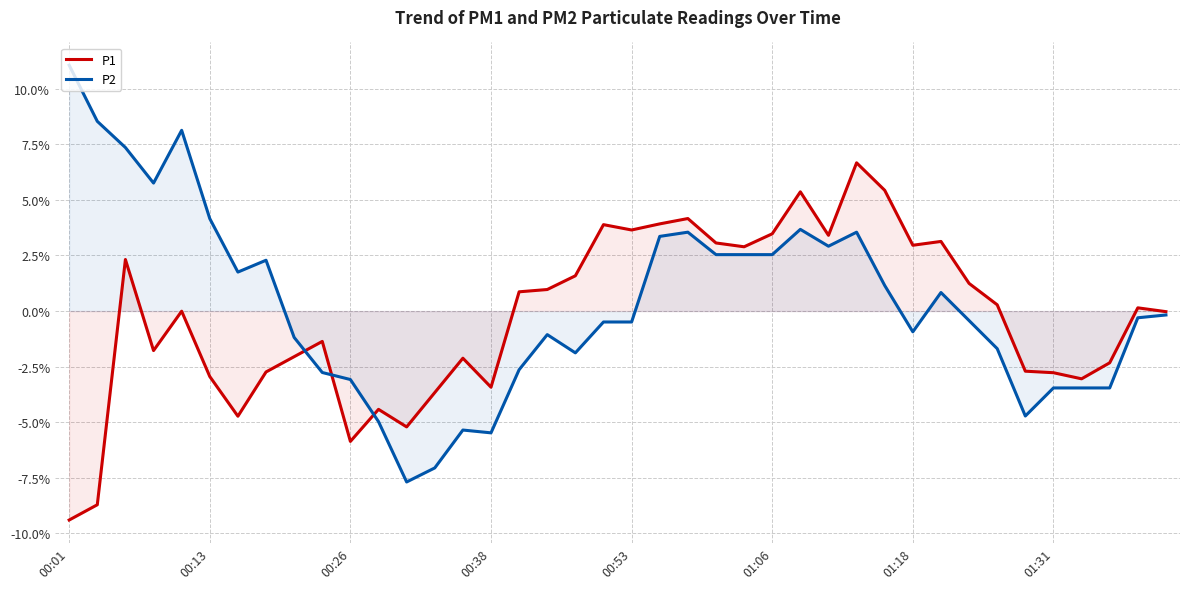

What is the difference between the highest and lowest values at 01:31?

0.7